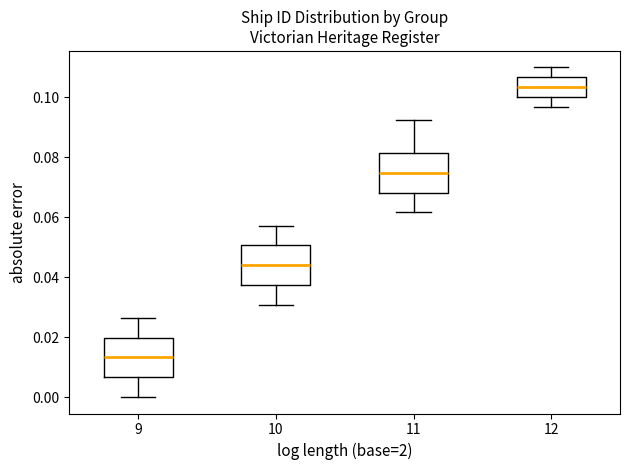

Reading left to right, read every box against the y-axis: the position of its median line, the range the box covers, and the ends of its whiskers. The values are not printed on the chart, so give them approximately, as read against the axis.

9: median 0.014, box 0.006 to 0.020, whiskers 0.000 to 0.026
10: median 0.044, box 0.038 to 0.050, whiskers 0.030 to 0.058
11: median 0.074, box 0.068 to 0.082, whiskers 0.062 to 0.092
12: median 0.104, box 0.100 to 0.106, whiskers 0.096 to 0.110